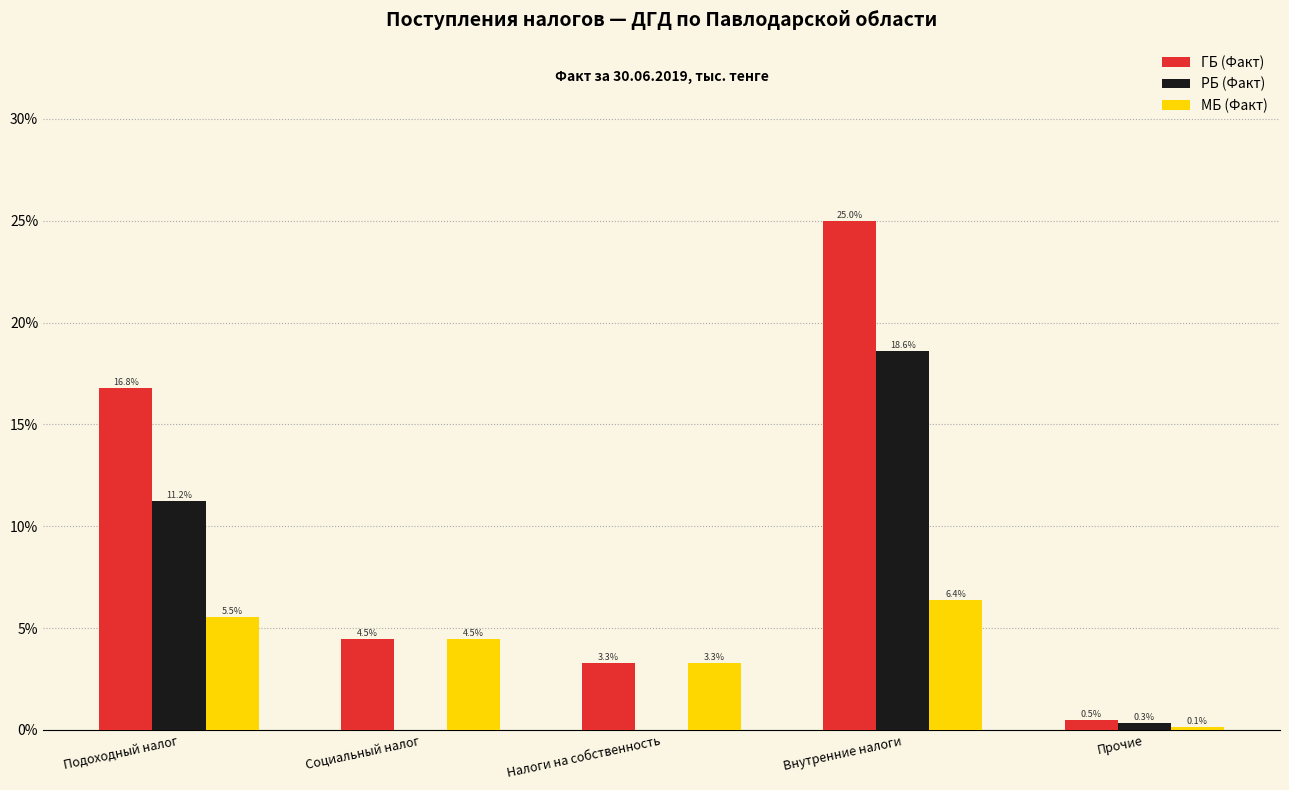

Reading left to right, what are all the values shown in this chart?

ГБ (Факт): Подоходный налог=16.8	Социальный налог=4.5	Налоги на собственность=3.3	Внутренние налоги=25.0	Прочие=0.5
РБ (Факт): Подоходный налог=11.2	Социальный налог=0.0	Налоги на собственность=0.0	Внутренние налоги=18.6	Прочие=0.3
МБ (Факт): Подоходный налог=5.5	Социальный налог=4.5	Налоги на собственность=3.3	Внутренние налоги=6.4	Прочие=0.1